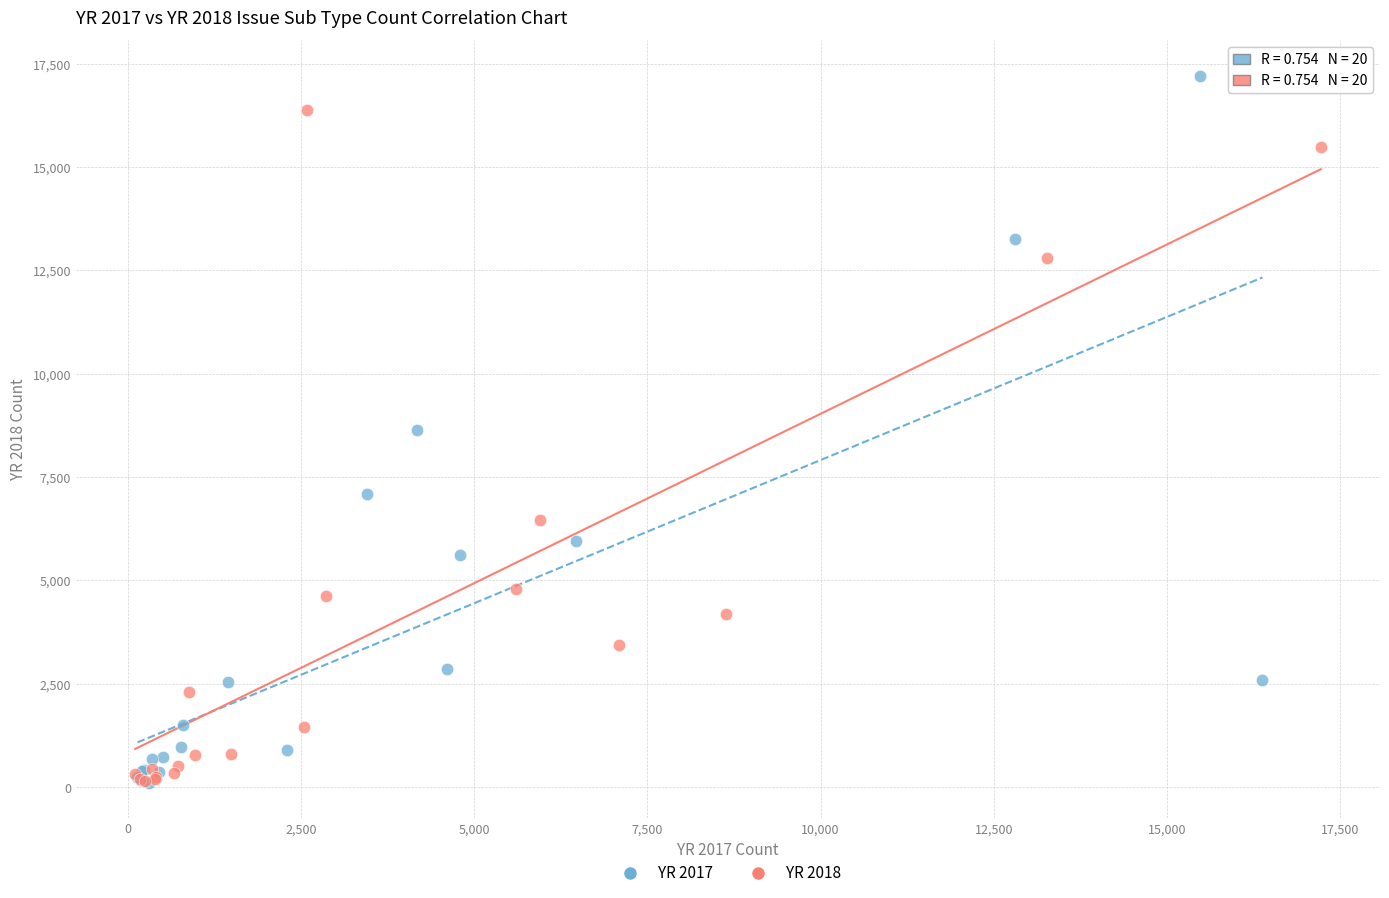

Which series reaches the maximum Y coordinate?

YR 2017